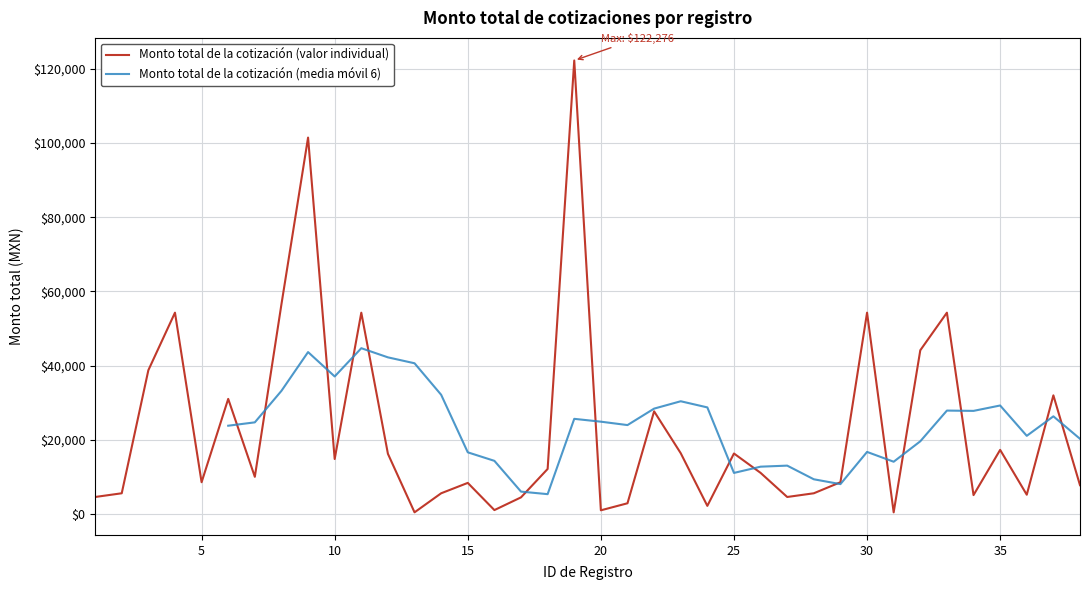

Which category has the highest value across all series?

19